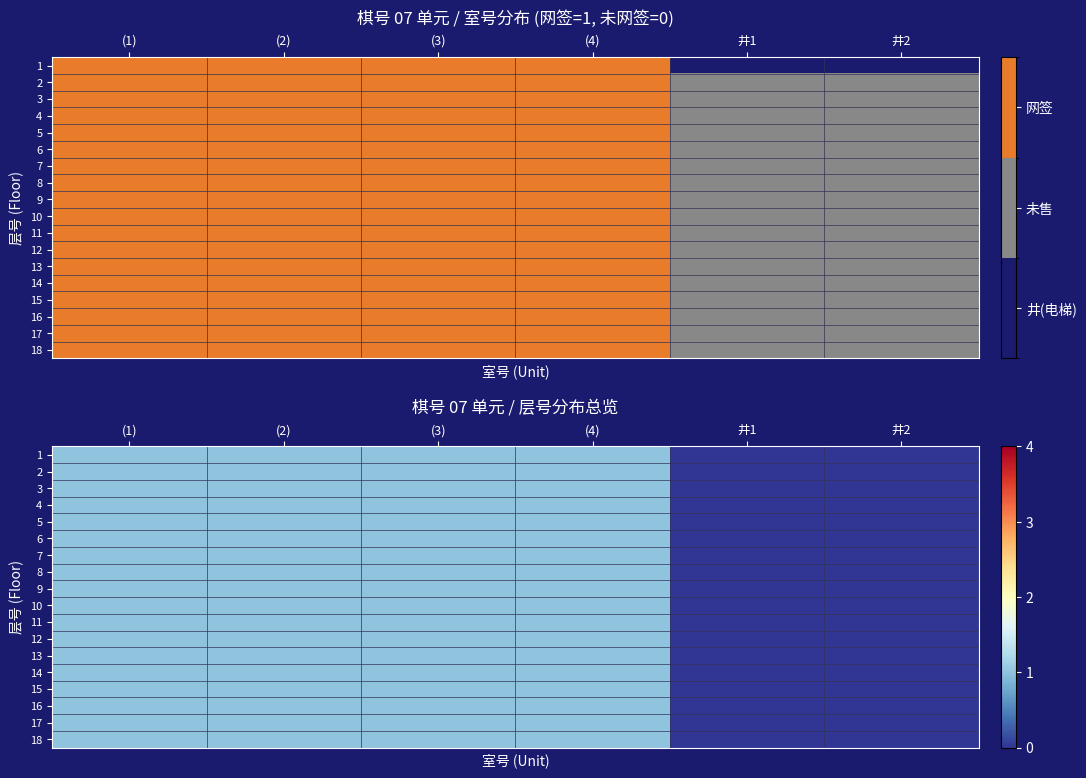

Count the 9 values in the range 0 to 1.

6